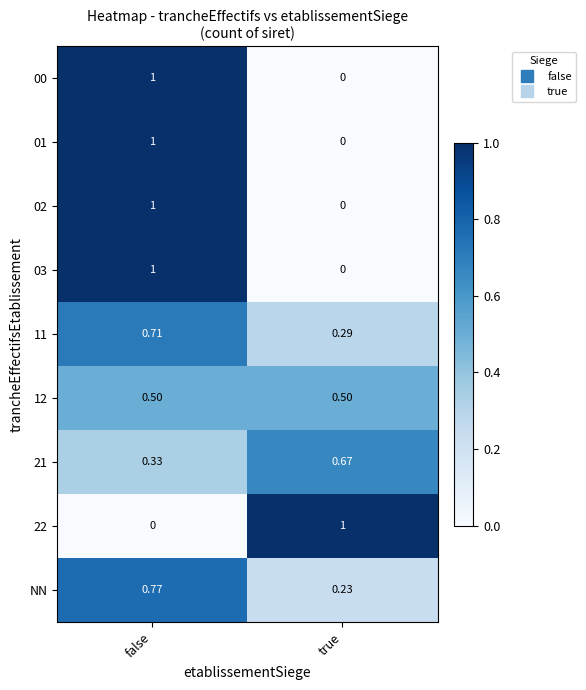

Where is 11 nearest to the value 0?

true